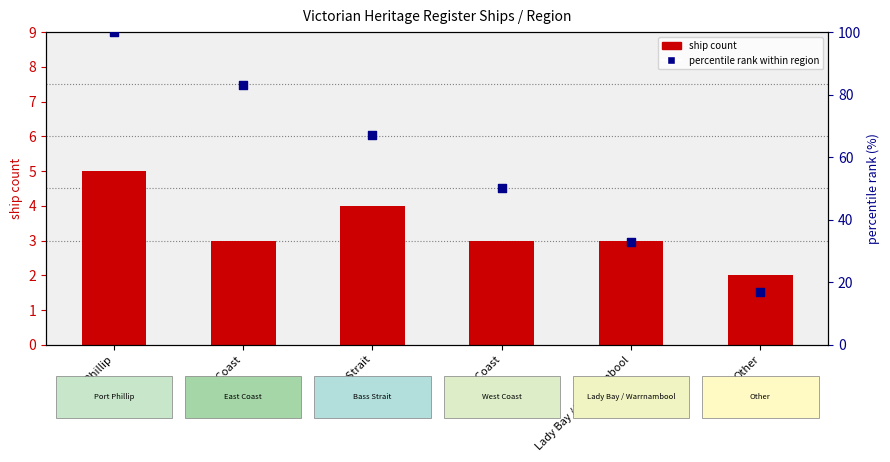

Which series contains the lowest Y value?

ship count